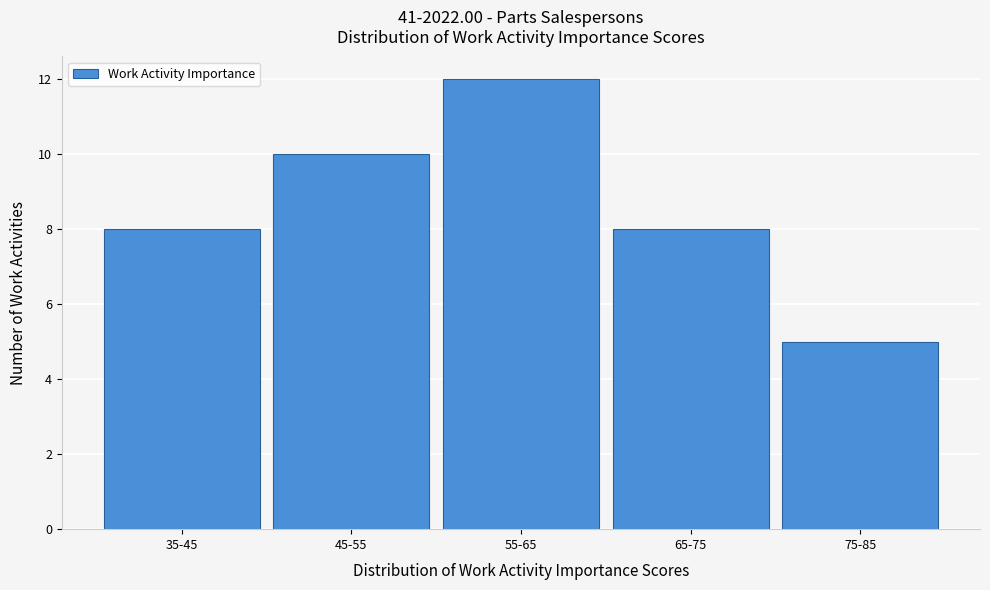

Reading left to right, what are all the values shown in this chart?

35-45=8	45-55=10	55-65=12	65-75=8	75-85=5